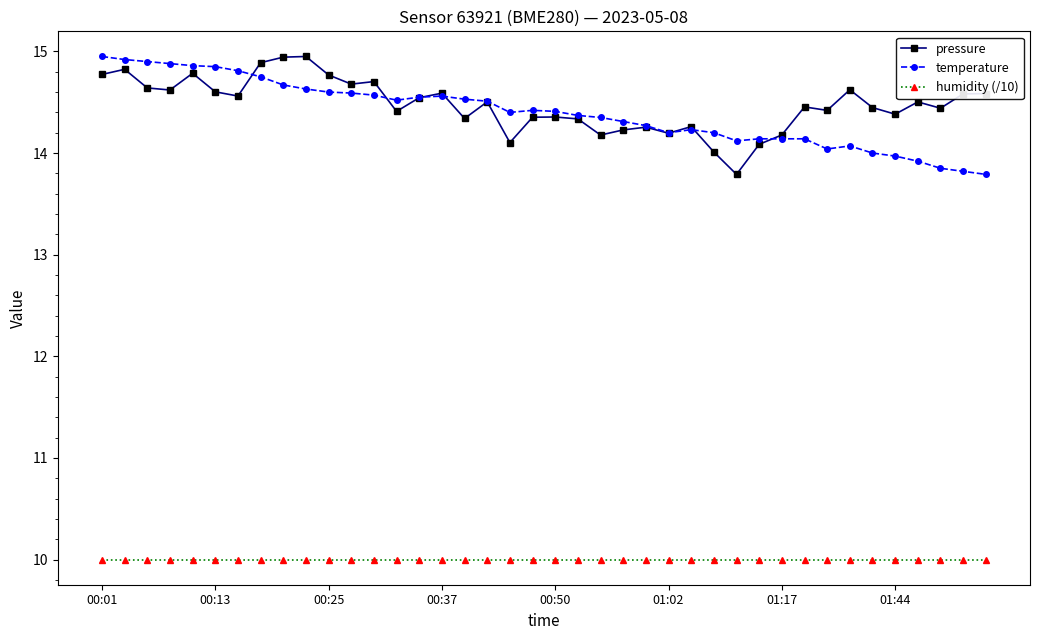

What is the value of the temperature point at the 31st from the left?

14.1